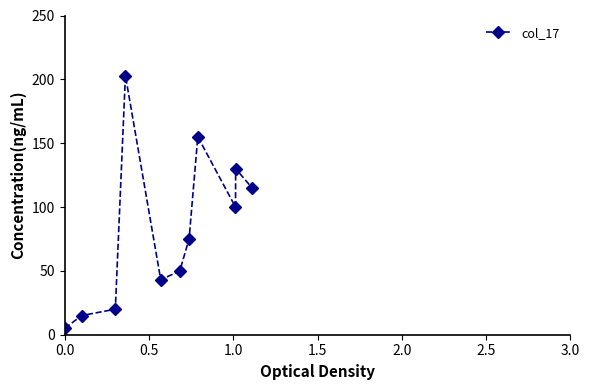

What is the sum of all values?

911